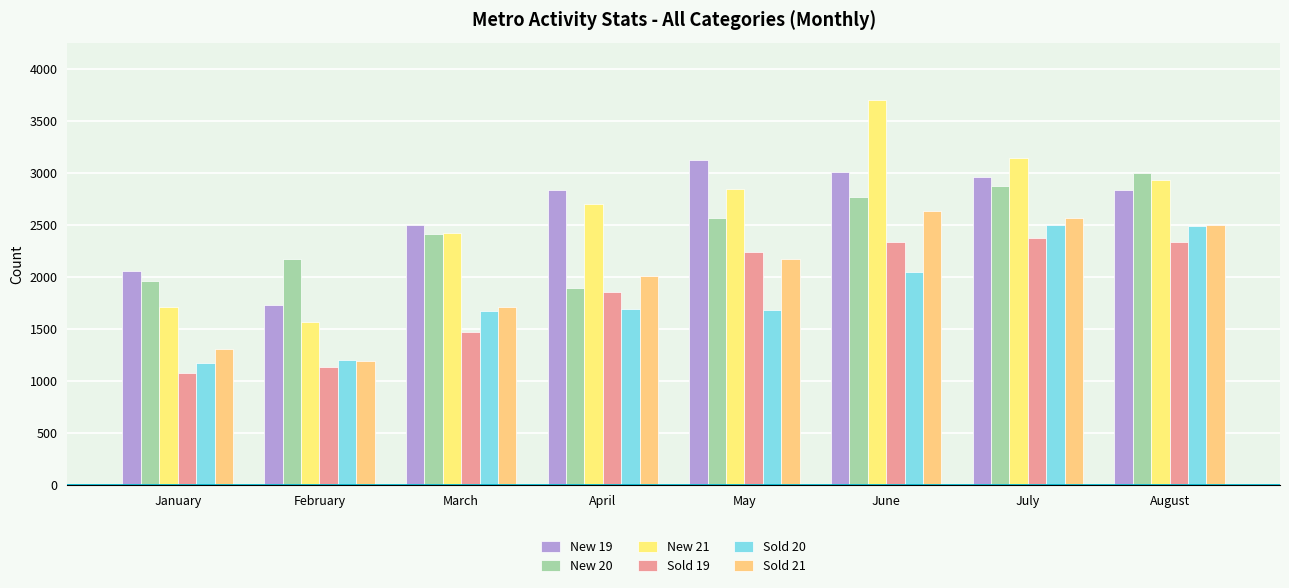

What is the average value of the Sold 20 series?

1810